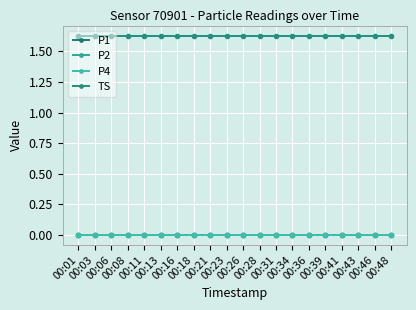

What is the value of the TS point at the 17th from the left?

1.6